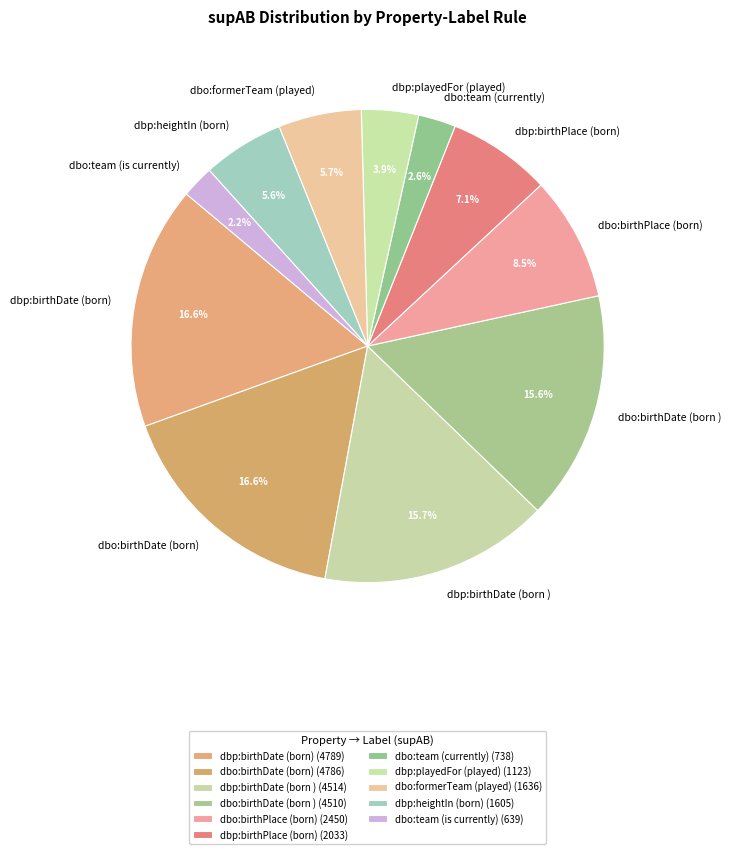

To the nearest percent, what is the difference between the largest and smallest slice percentages?

14%